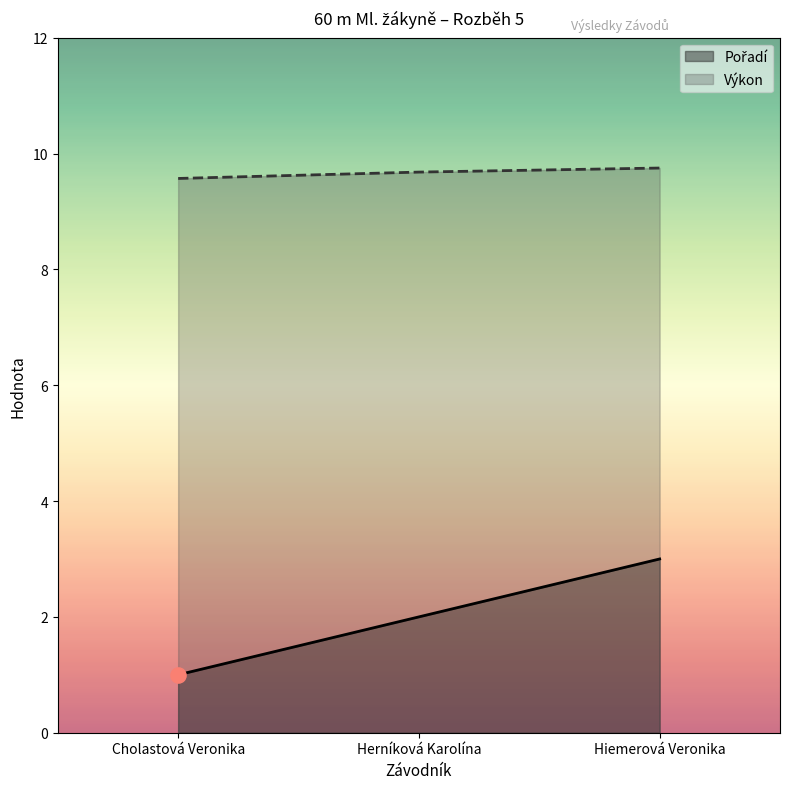

What are all the series names shown in the legend?

Pořadí, Výkon